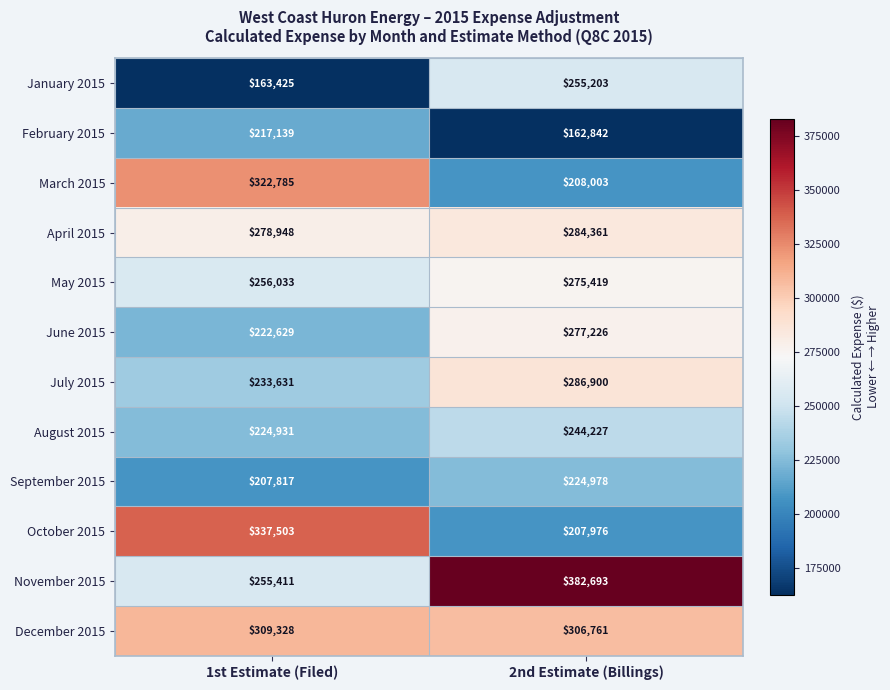

What is the difference between the maximum and minimum values in the February 2015 series?

54297